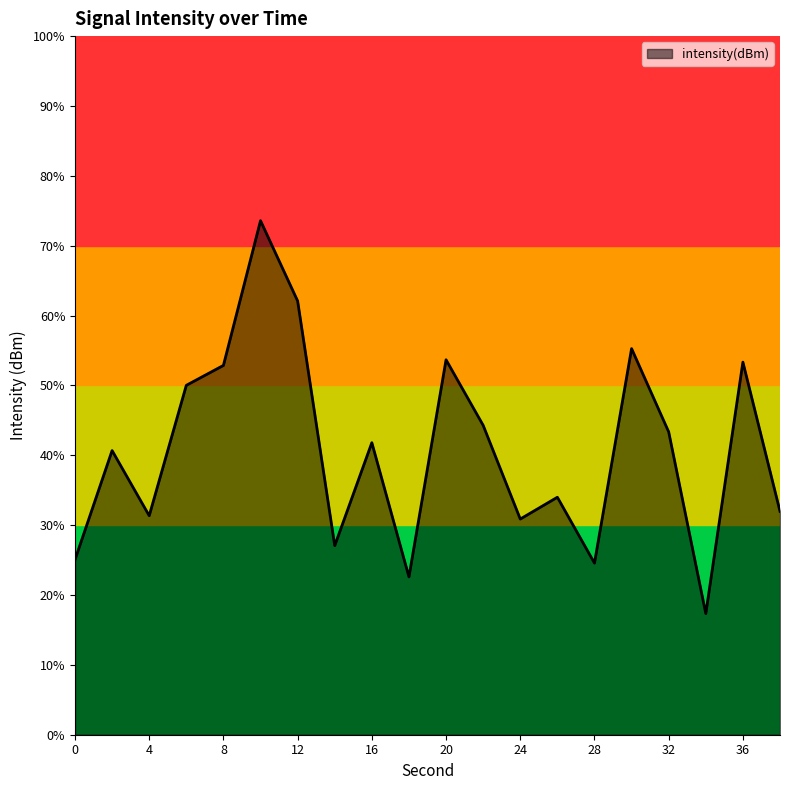

The value at 0 is -180.3. True or false?

False